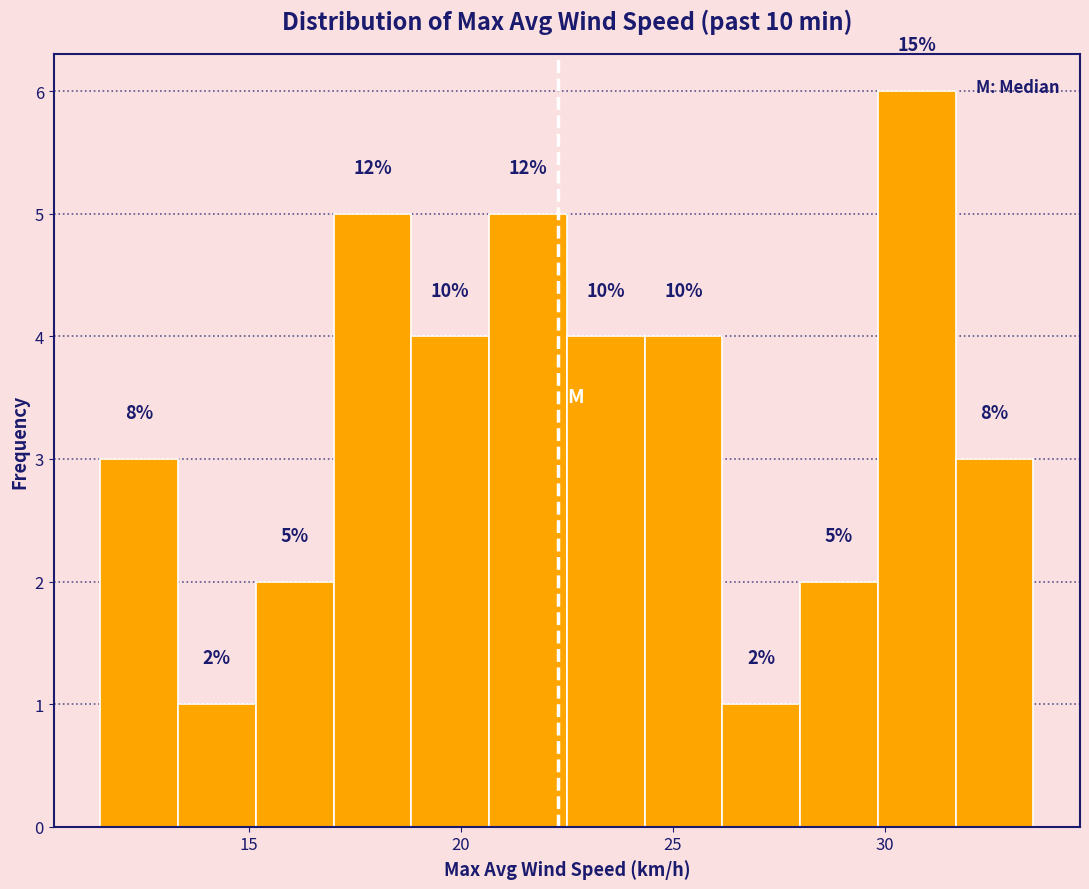

Read against the x-axis, roughly where is the centre of the tallest bar?

31.0